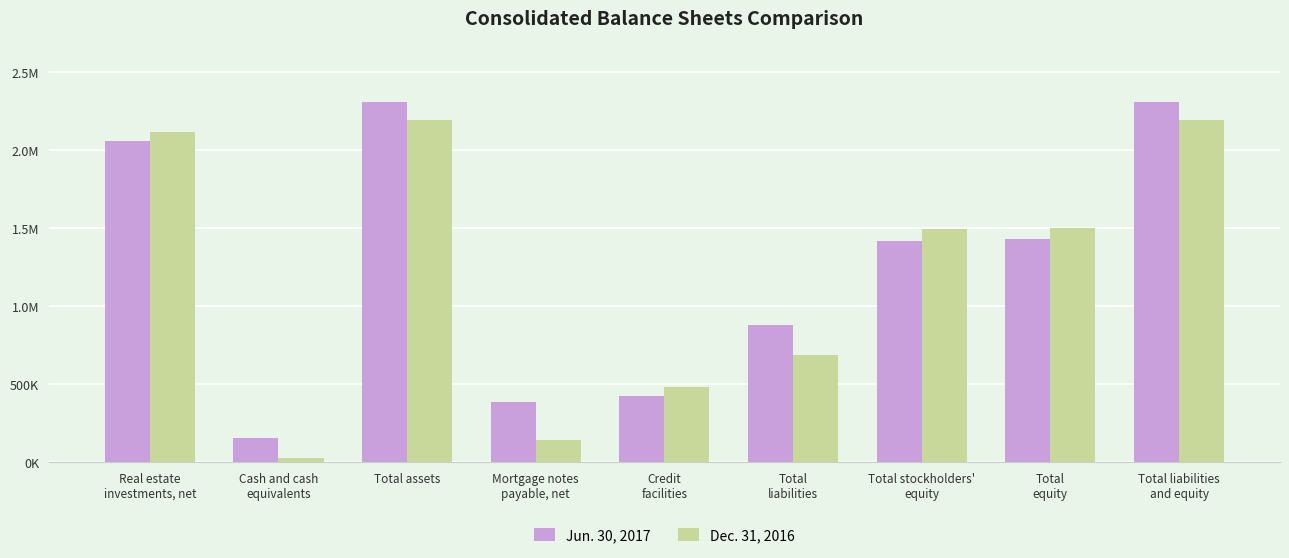

Which series has the largest range (max minus min)?

Dec. 31, 2016